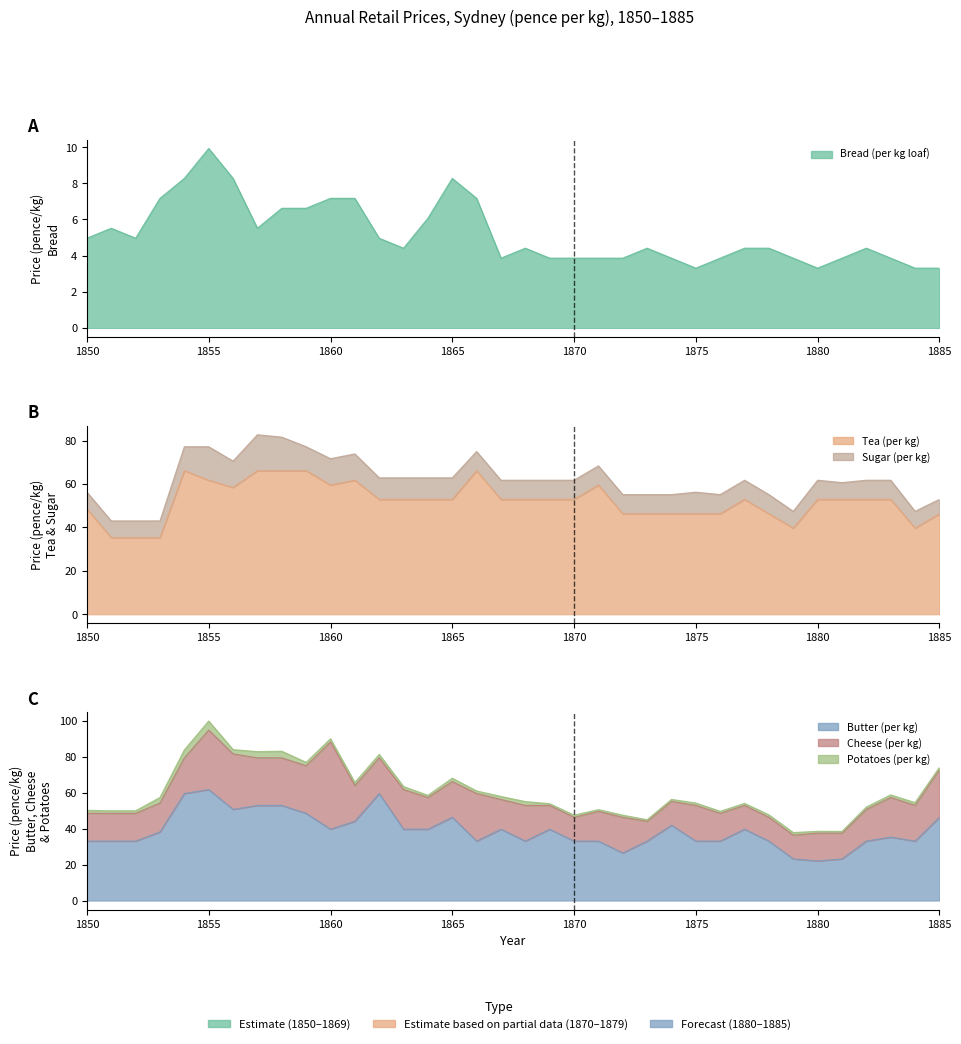

True or false: Bread (per kg loaf) has more than 1 interior local peaks.

True